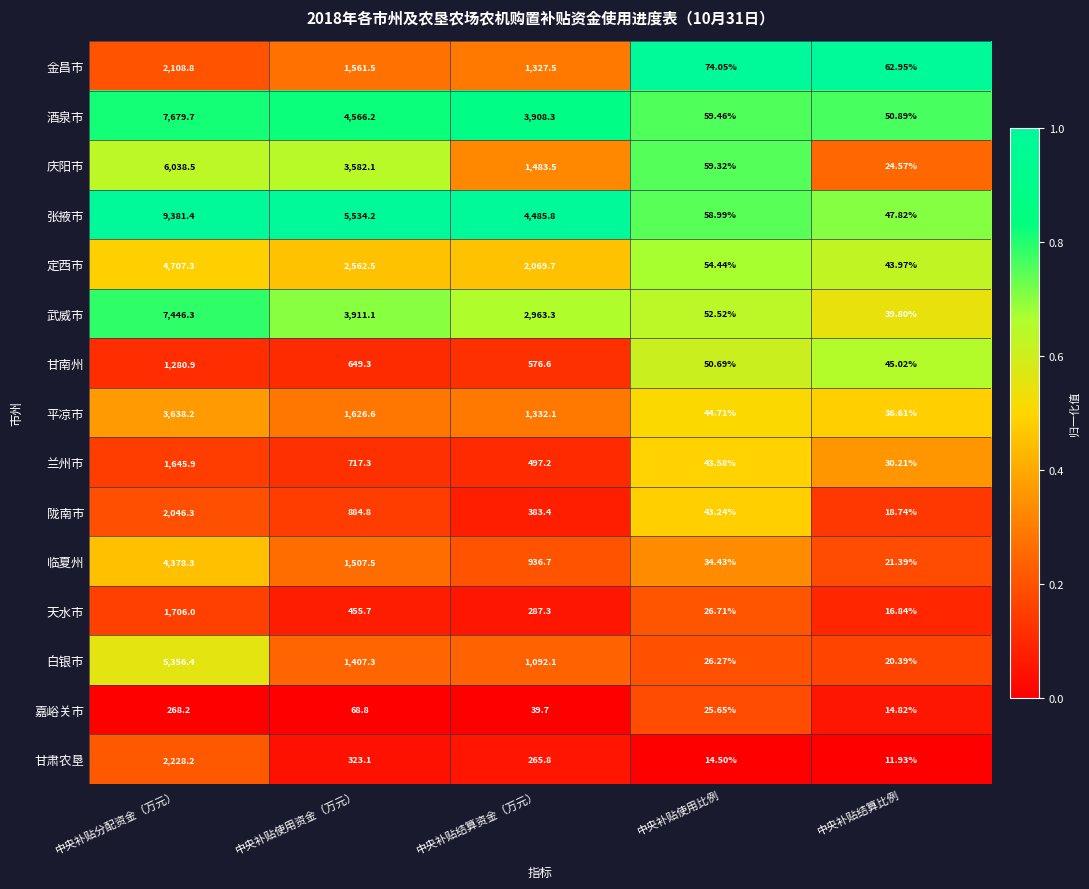

Rank the series at 中央补贴结算资金（万元） from lowest to highest value.

嘉峪关市, 甘肃农垦, 天水市, 陇南市, 兰州市, 甘南州, 临夏州, 白银市, 金昌市, 平凉市, 庆阳市, 定西市, 武威市, 酒泉市, 张掖市